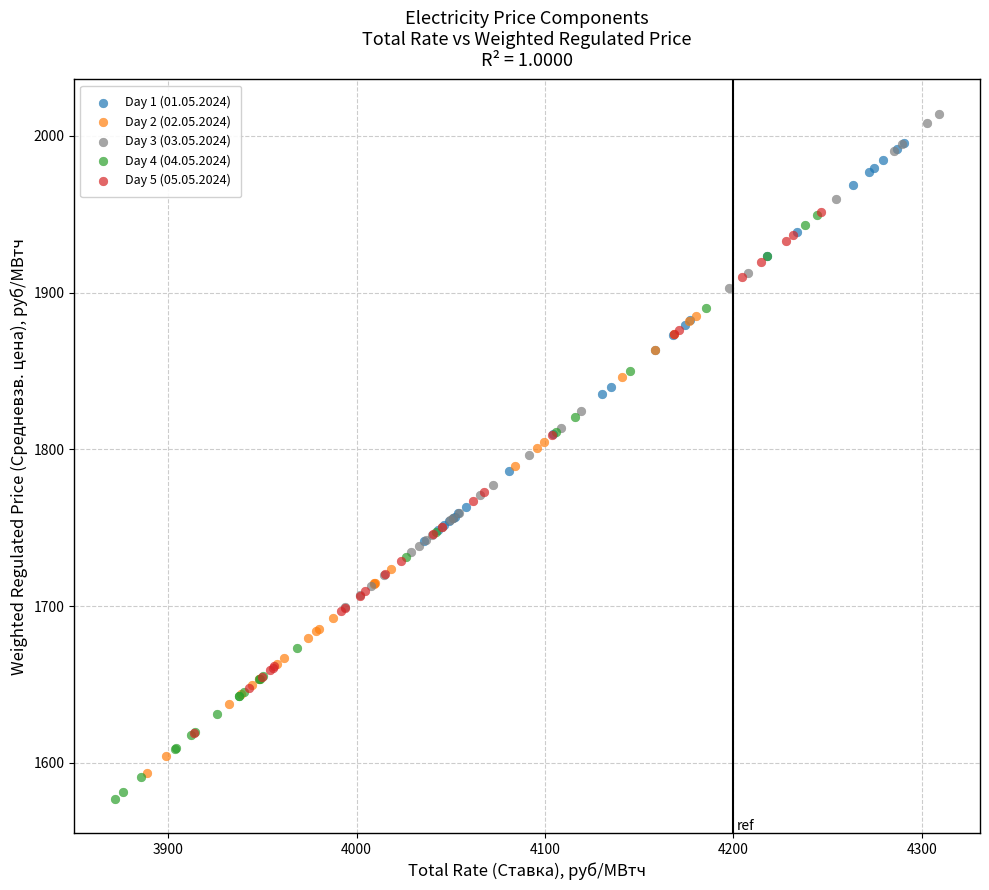

What are all the series names shown in the legend?

Day 1 (01.05.2024), Day 2 (02.05.2024), Day 3 (03.05.2024), Day 4 (04.05.2024), Day 5 (05.05.2024)